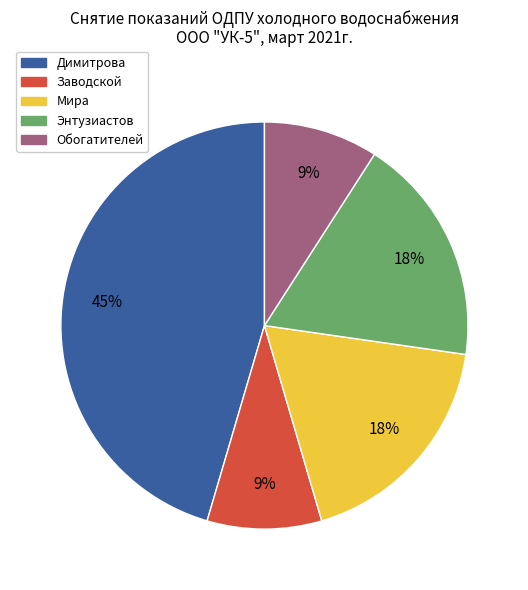

Does Энтузиастов account for over 50% of the chart?

No